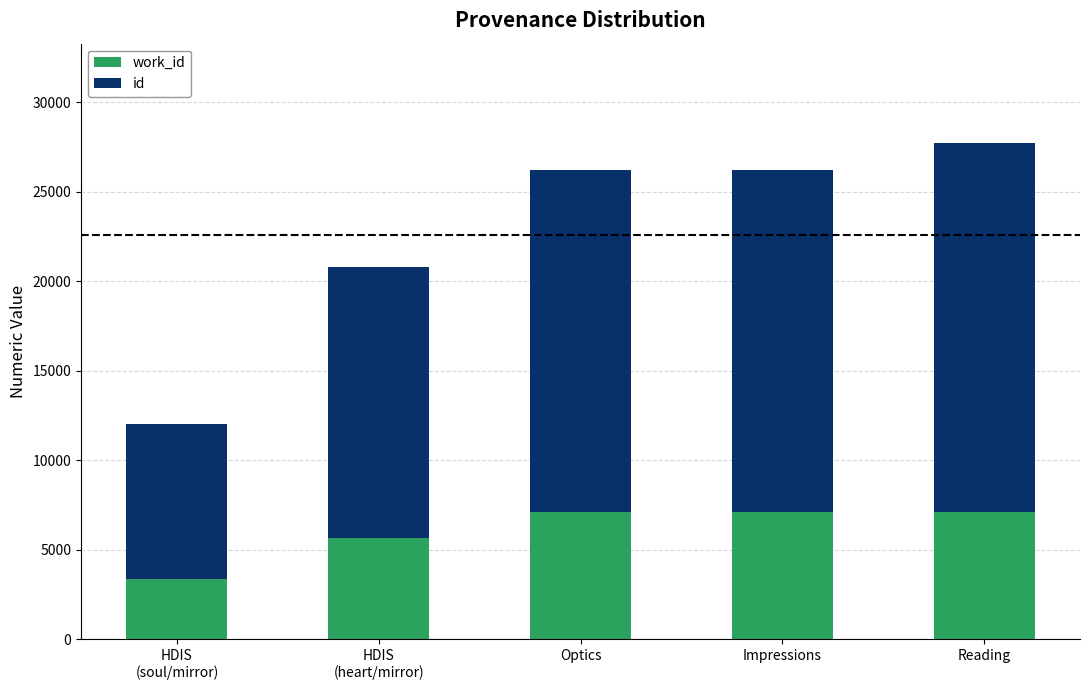

How many distinct data groups are displayed?

2